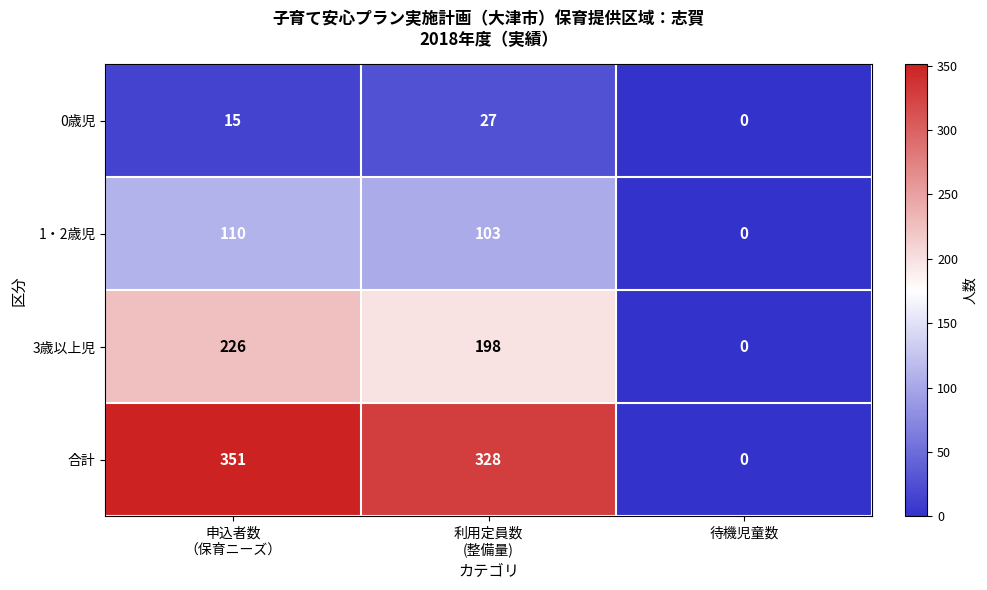

The value of 1・2歳児 at 待機児童数 is 0. True or false?

True